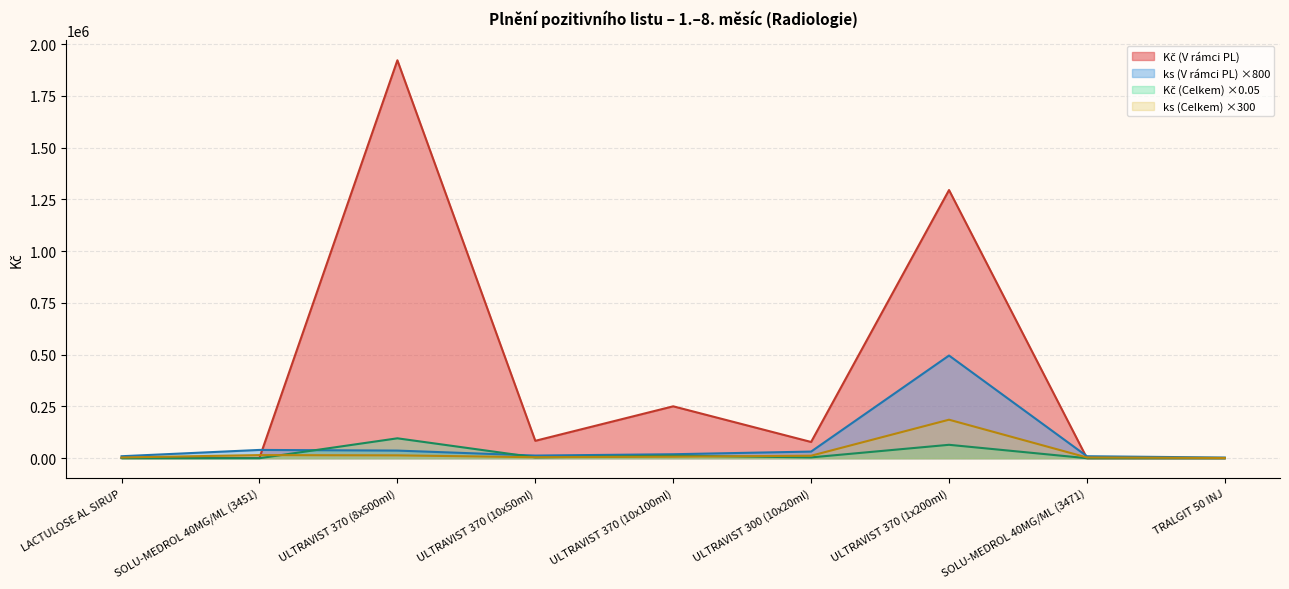

List the series in order of their peak value, lowest first.

Kč (Celkem), ks (Celkem), ks (V rámci PL), Kč (V rámci PL)